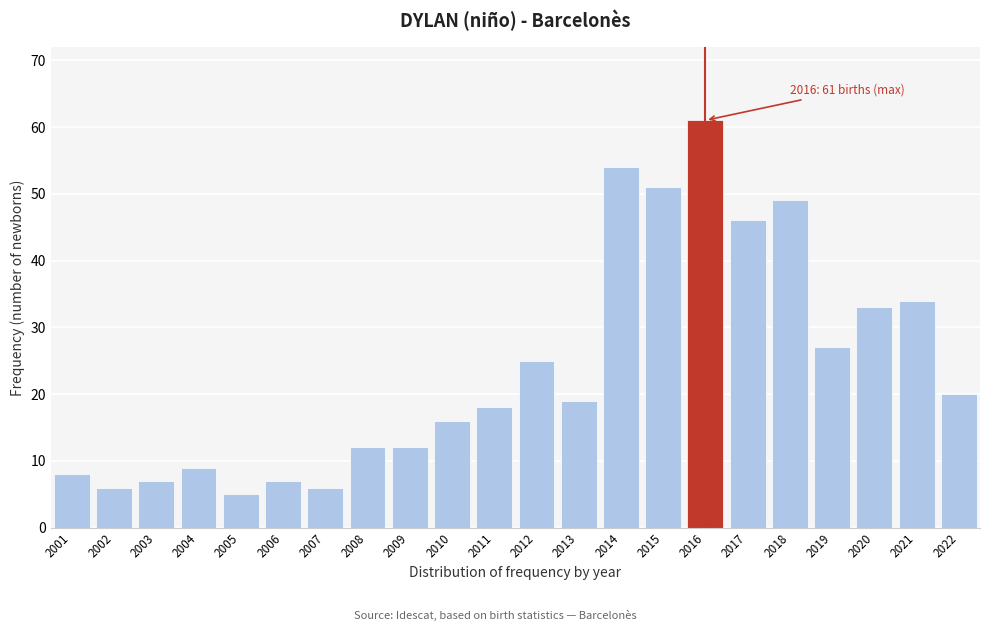

Reading left to right, what are all the values shown in this chart?

8	6	7	9	5	7	6	12	12	16	18	25	19	54	51	61	46	49	27	33	34	20